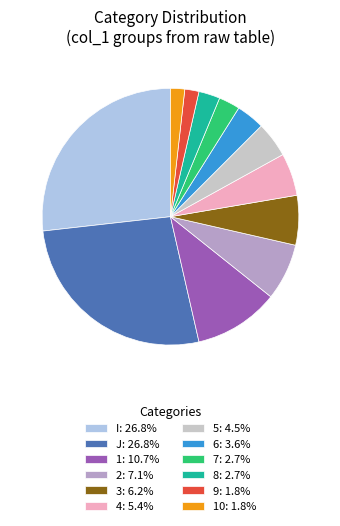

Do I: 26.8% and 9: 1.8% together represent more than half of the pie?

No